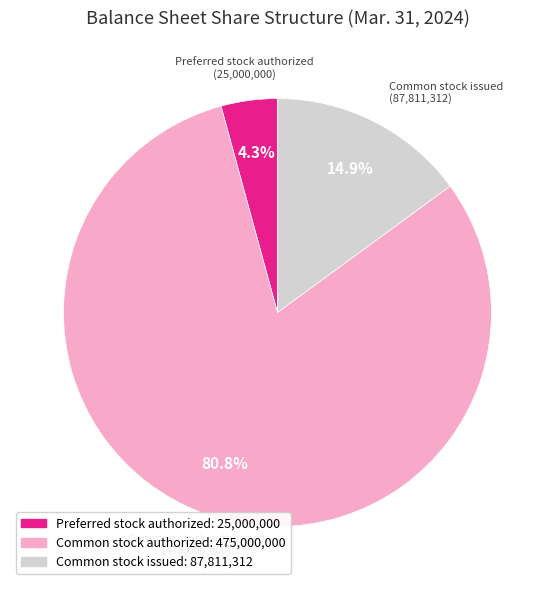

Is it true that Common stock authorized is 72% of the pie?

False